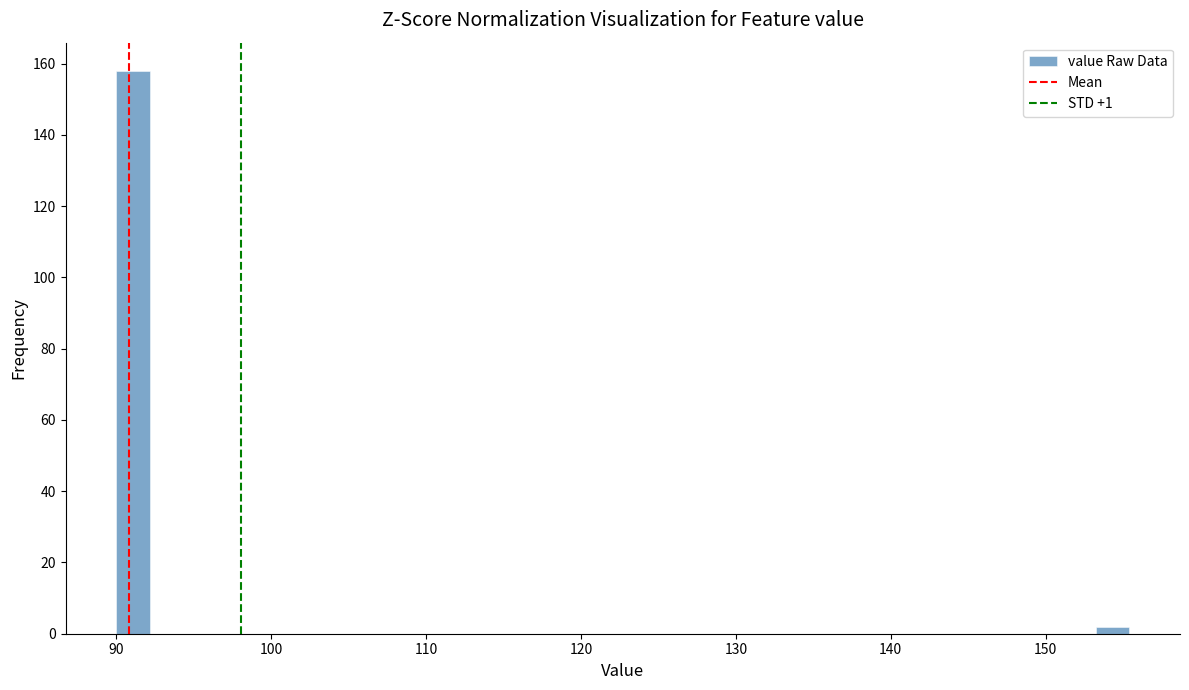

Around what value on the x-axis is the tallest bar? Give the approximate position of its centre, as read against the axis.

91